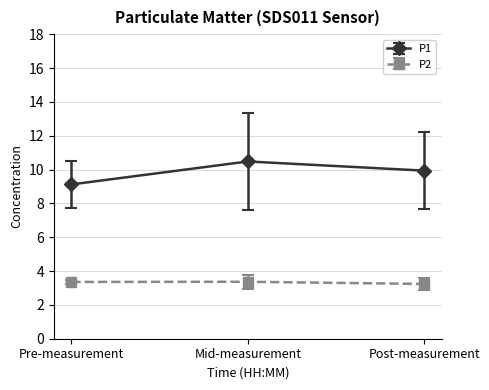

The P2 series shows 5.0 at Post-measurement. True or false?

False